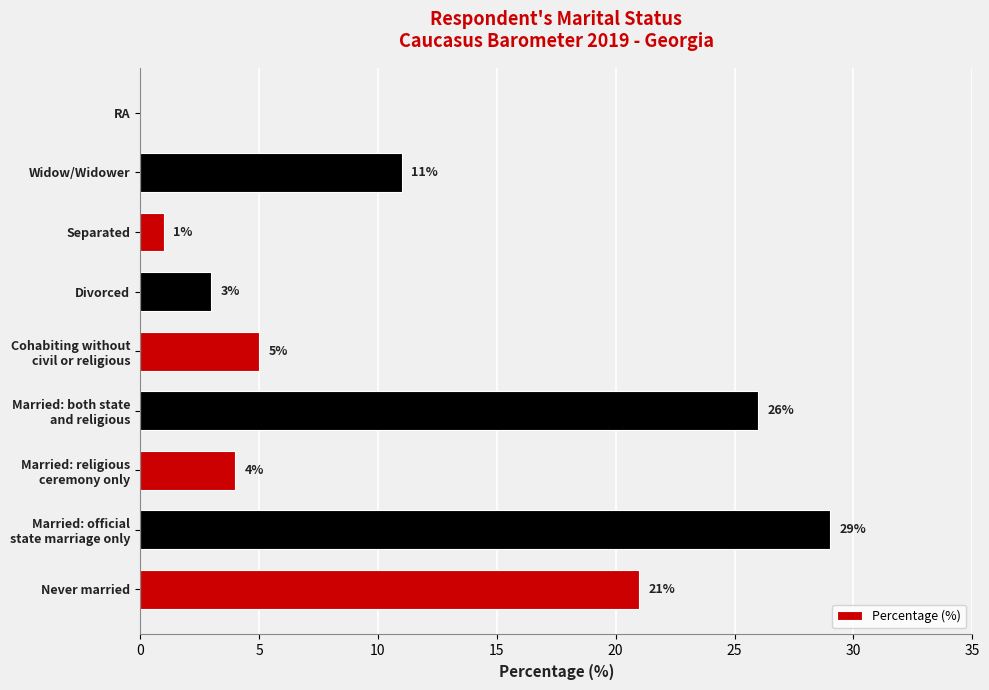

The chart shows a value of 21 at Never married. True or false?

True